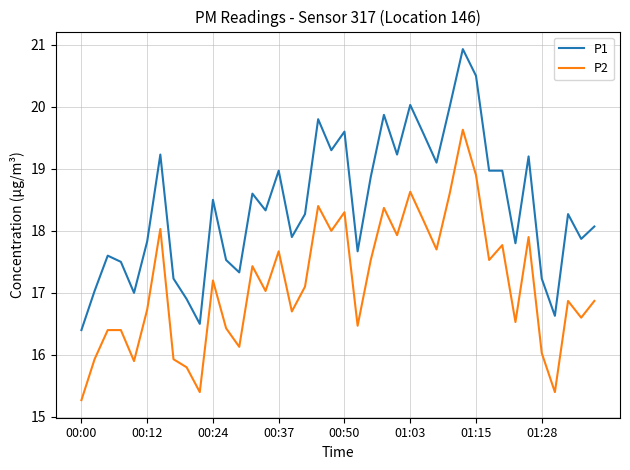

What is the highest value of the P2 series?

19.6